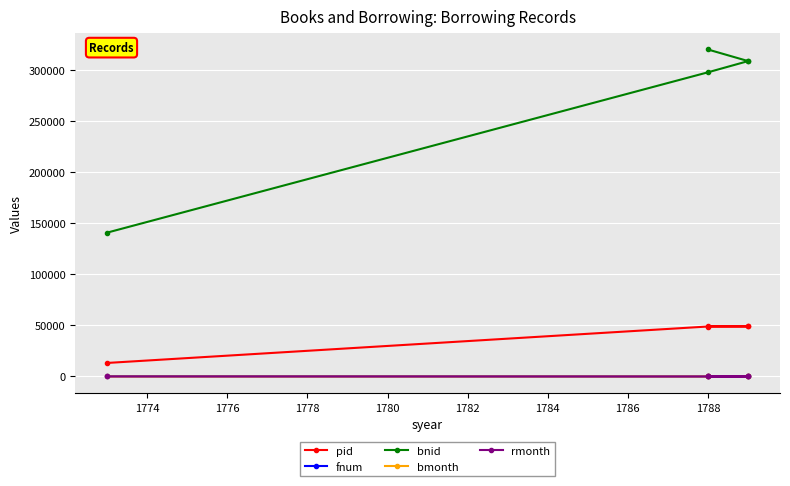

The pid series shows 21065 at 1776. True or false?

False